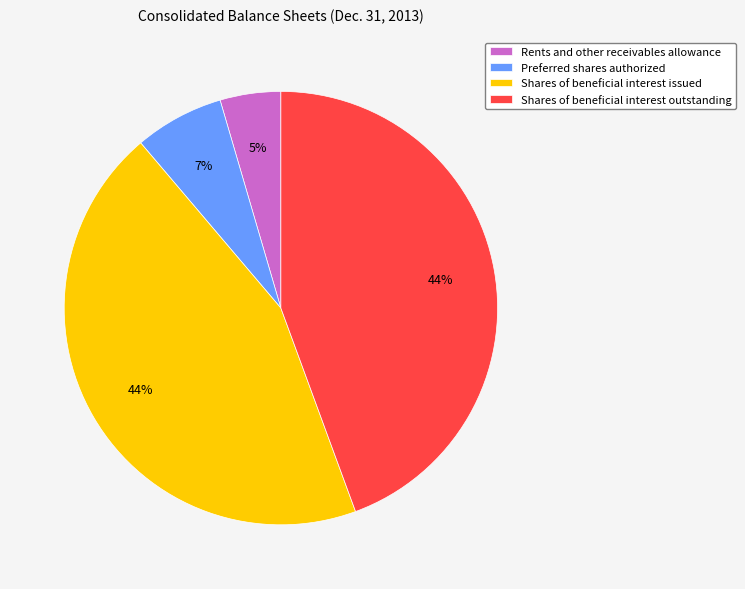

Which has a higher value, Preferred shares authorized or Rents and other receivables allowance?

Preferred shares authorized